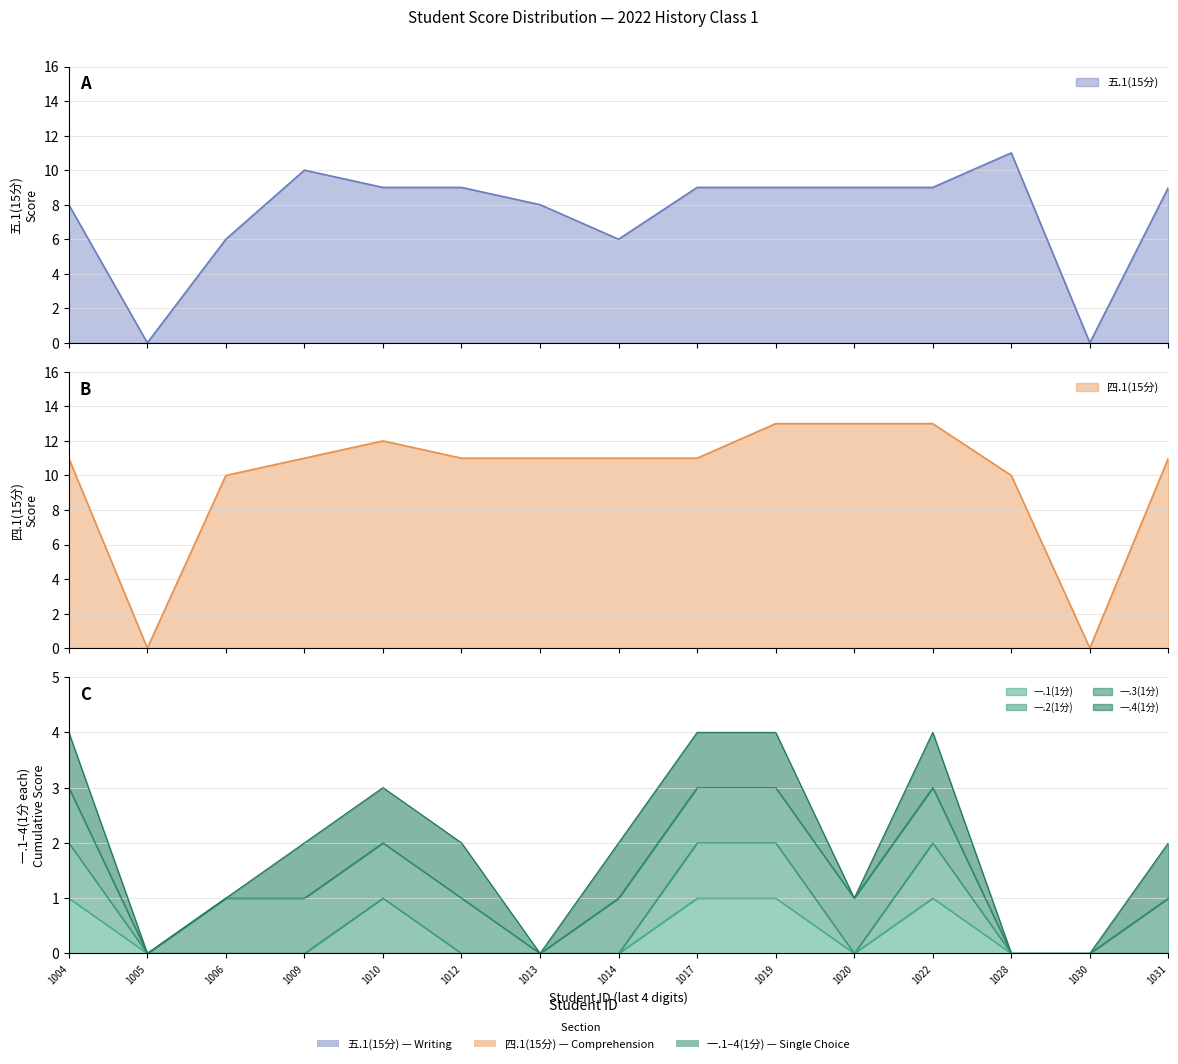

What is the maximum value for 五.1(15分)?

11